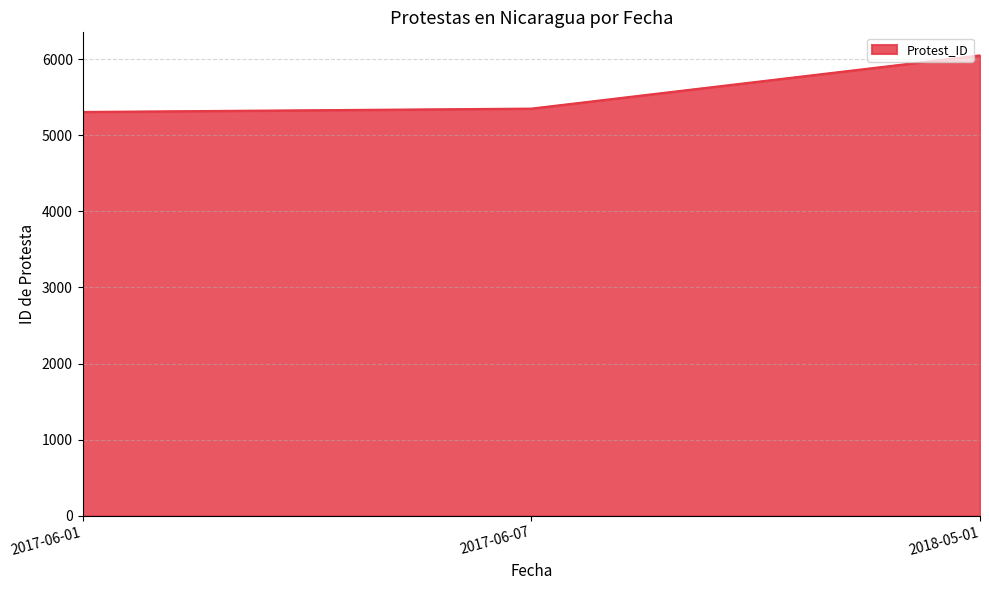

The chart shows a value of 5308 at 2017-06-01. True or false?

True